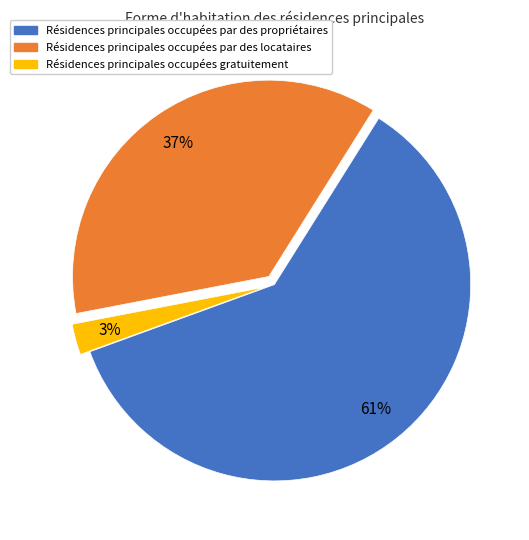

Does any single category account for the majority?

Yes